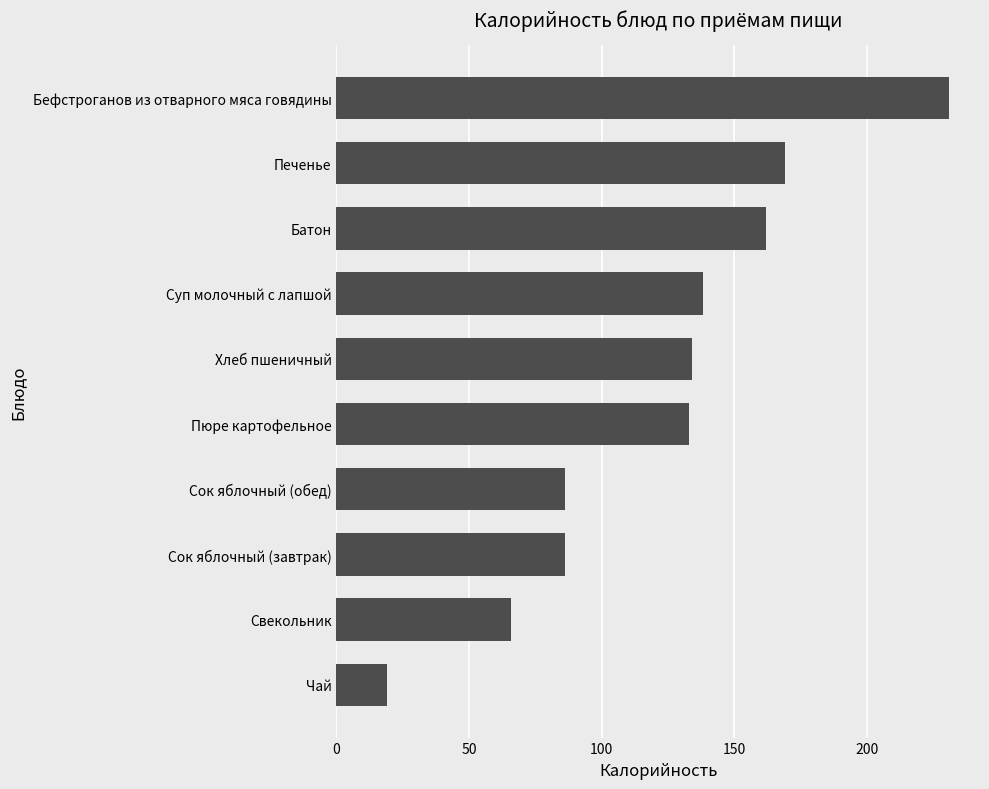

Which has a higher value, Свекольник or Сок яблочный (завтрак)?

Сок яблочный (завтрак)